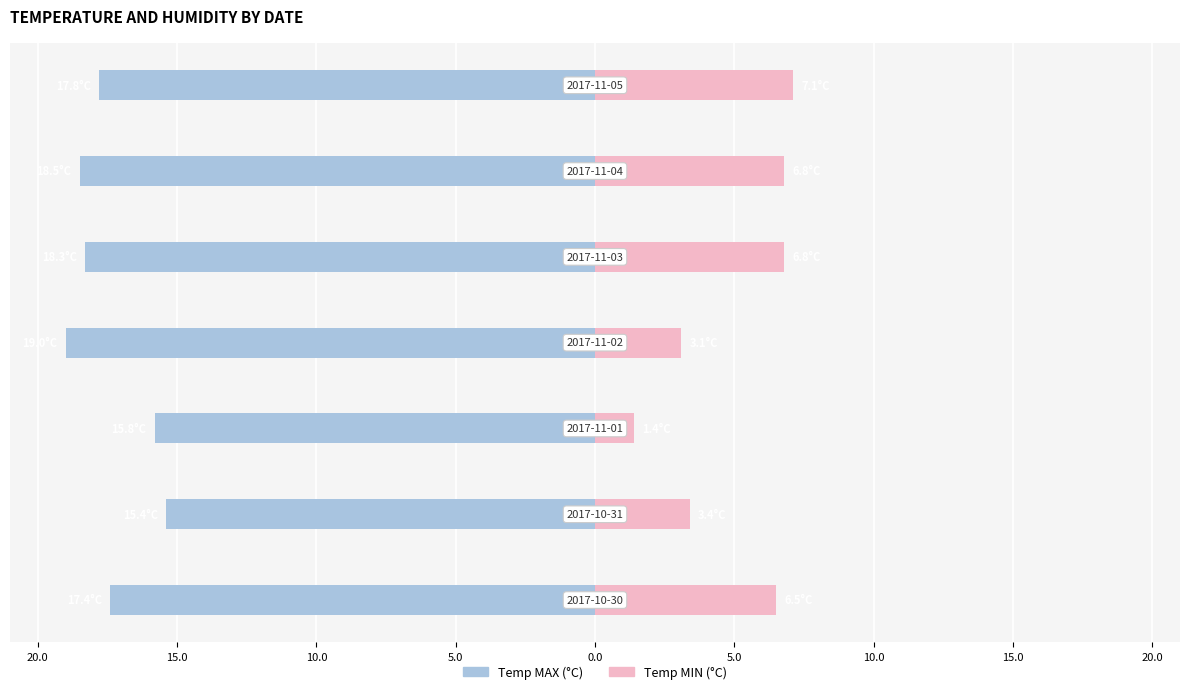

Reading right to left, list all the values displayed in this chart.

Temp MAX: -17.8	-18.5	-18.3	-19.0	-15.8	-15.4	-17.4
Temp MIN: 7.1	6.8	6.8	3.1	1.4	3.4	6.5